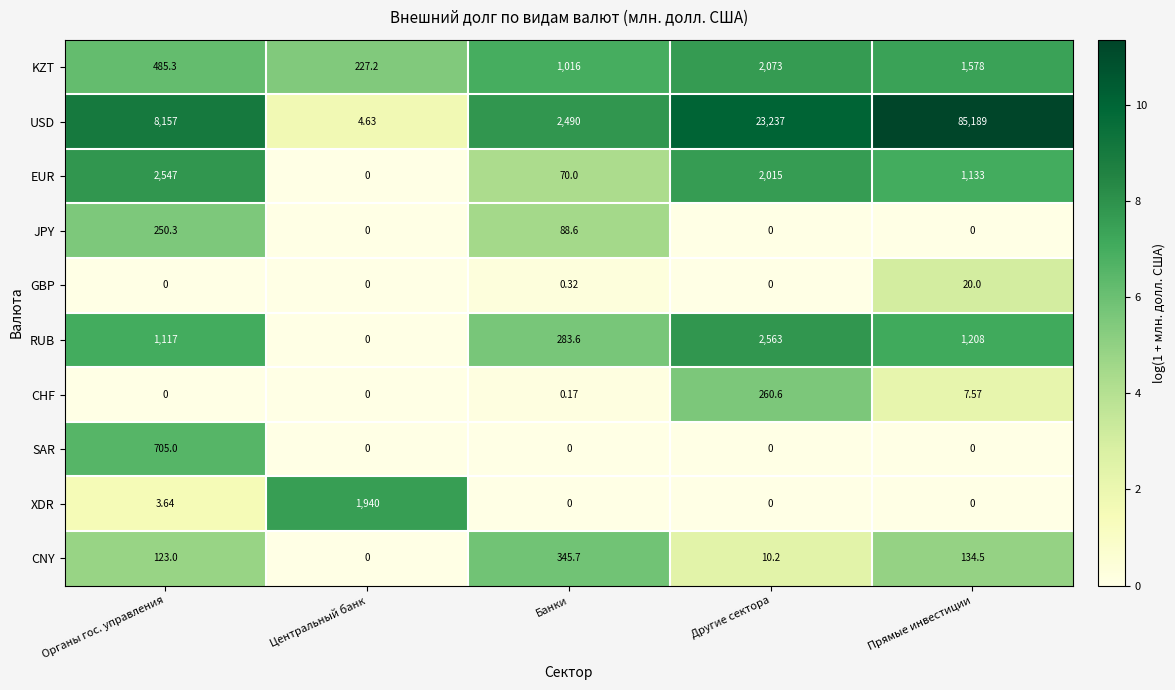

How many values in the GBP series exceed 0?

2